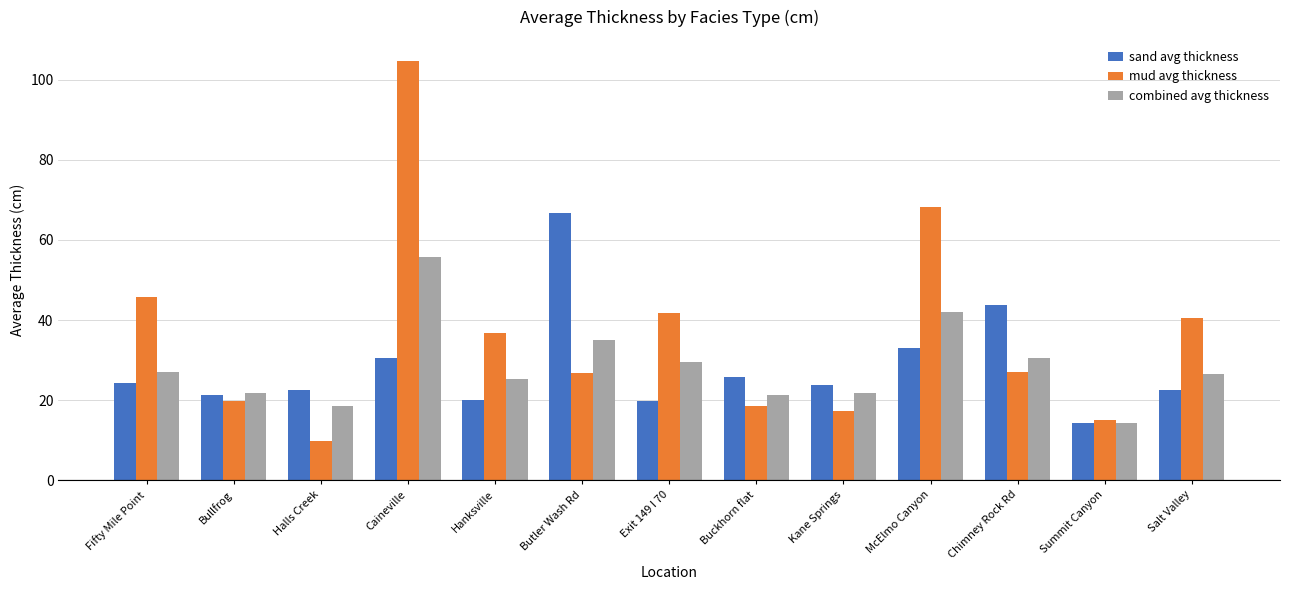

What are all the series names shown in the legend?

sand avg thickness, mud avg thickness, combined avg thickness